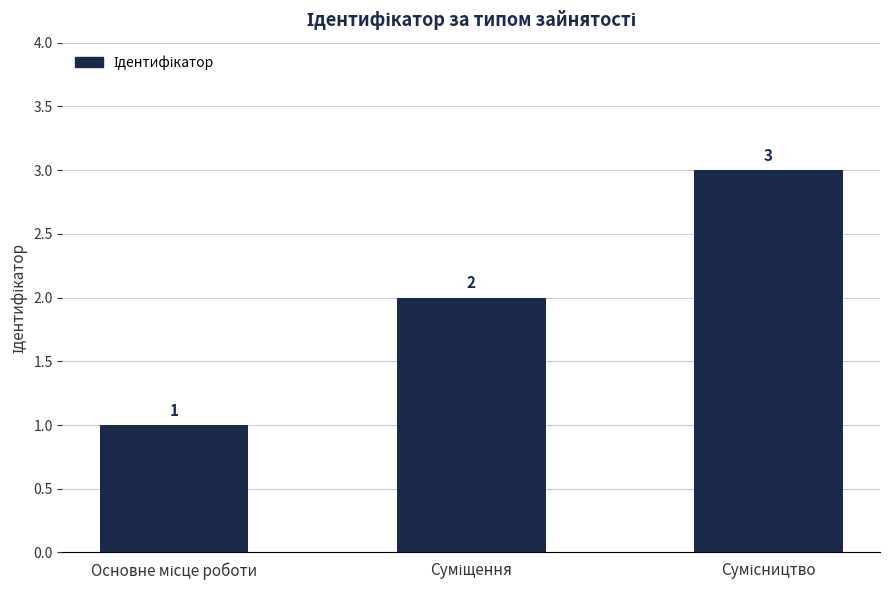

What is the maximum value shown in the chart?

3